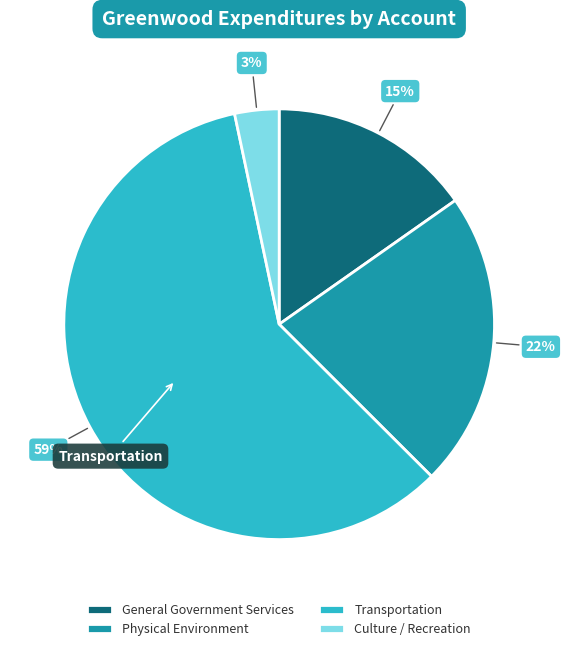

How many segments does this pie chart have?

4